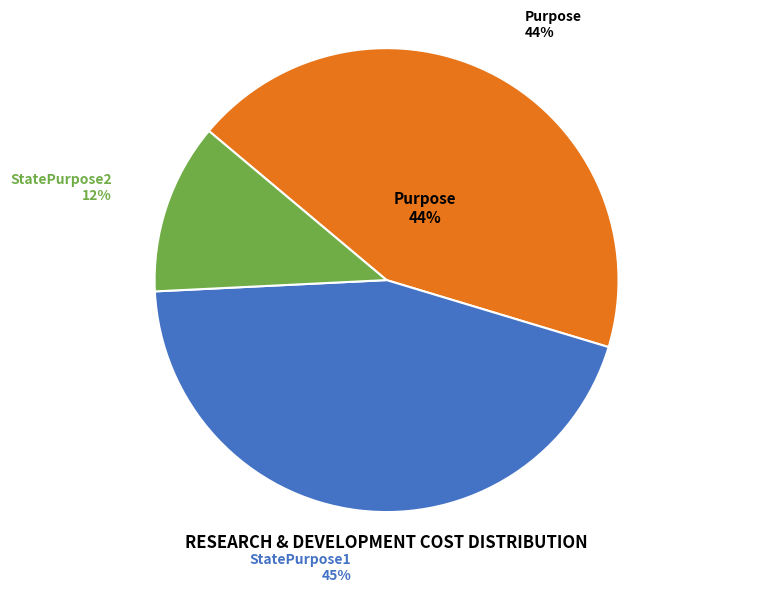

To the nearest percent, what is the difference between the largest and smallest slice percentages?

33%